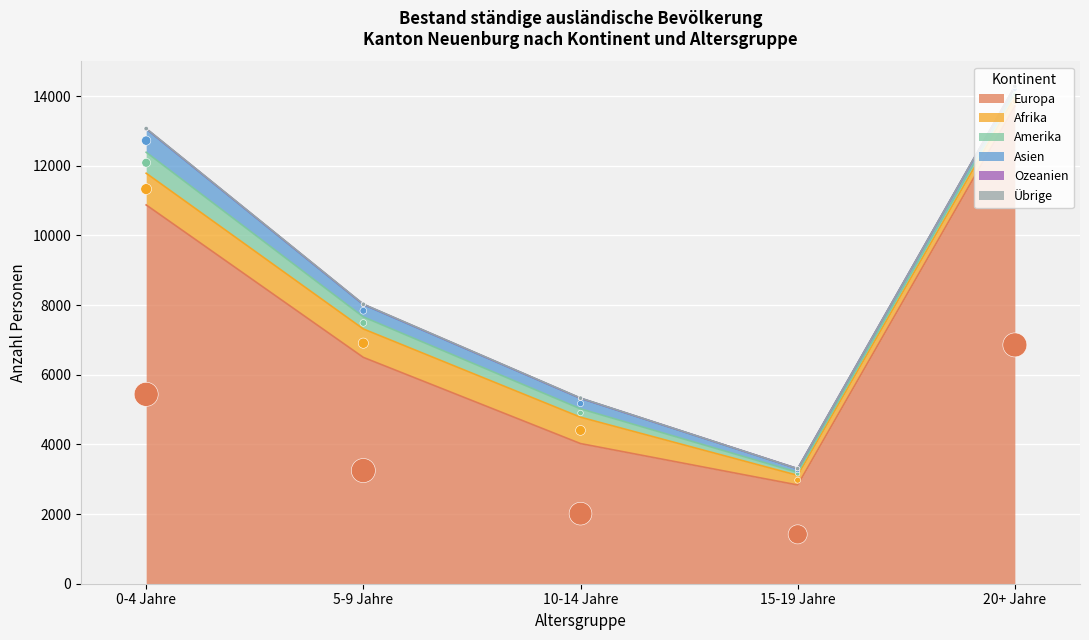

Which series contains the highest Y value?

Europa